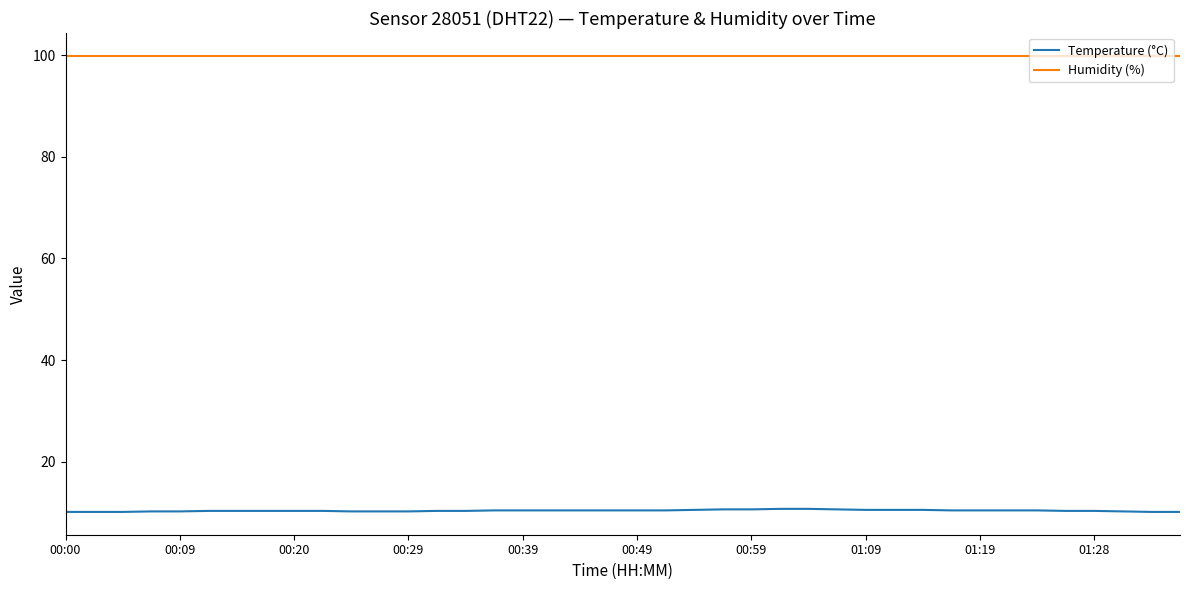

What is the smallest value displayed?

10.1